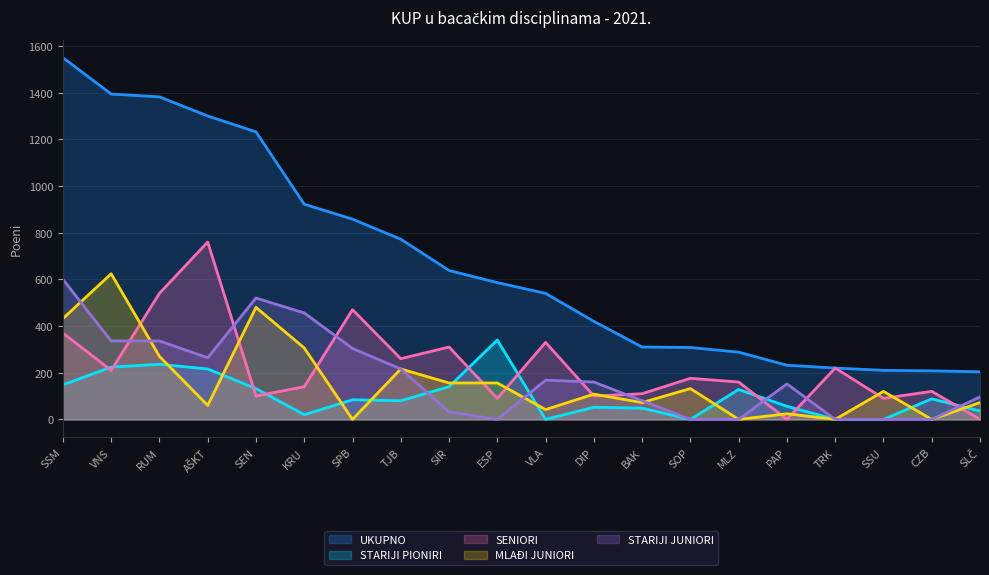

Reading left to right, transcribe all the data shown in this chart.

UKUPNO: 1550	1394	1382	1300	1232	922	858	772	638	586	540	420	310	308	288	232	220	210	208	204
STARIJI PIONIRI: 148	224	236	216	132	20	84	80	140	340	0	52	48	0	128	56	0	0	88	36
SENIORI: 370	210	540	760	100	140	470	260	310	90	330	100	110	176	160	0	220	90	120	0
MLAĐI JUNIORI: 432	624	270	60	480	306	0	216	156	156	42	108	72	132	0	24	0	120	0	72
STARIJI JUNIORI: 600	336	336	264	520	456	304	216	32	0	168	160	80	0	0	152	0	0	0	96